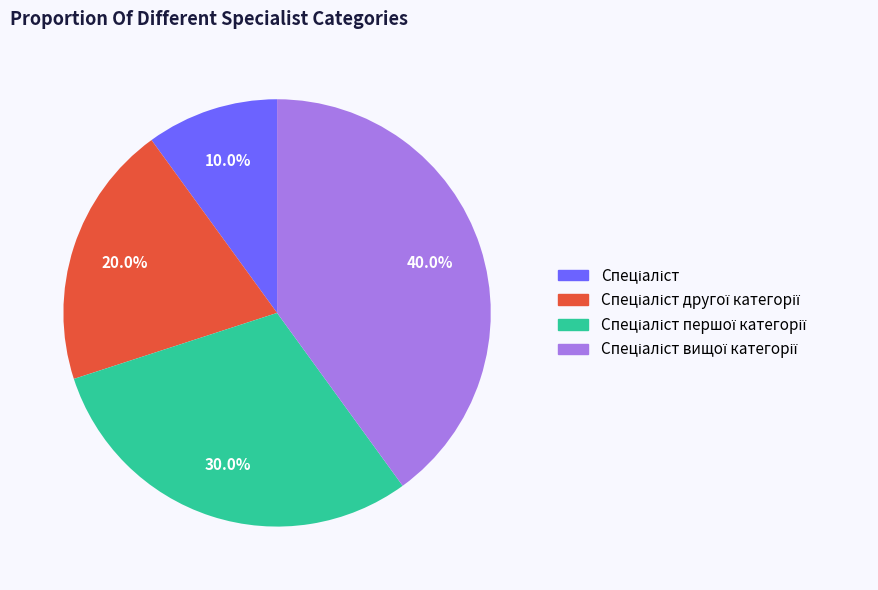

Is there any slice that represents more than half of the pie?

No